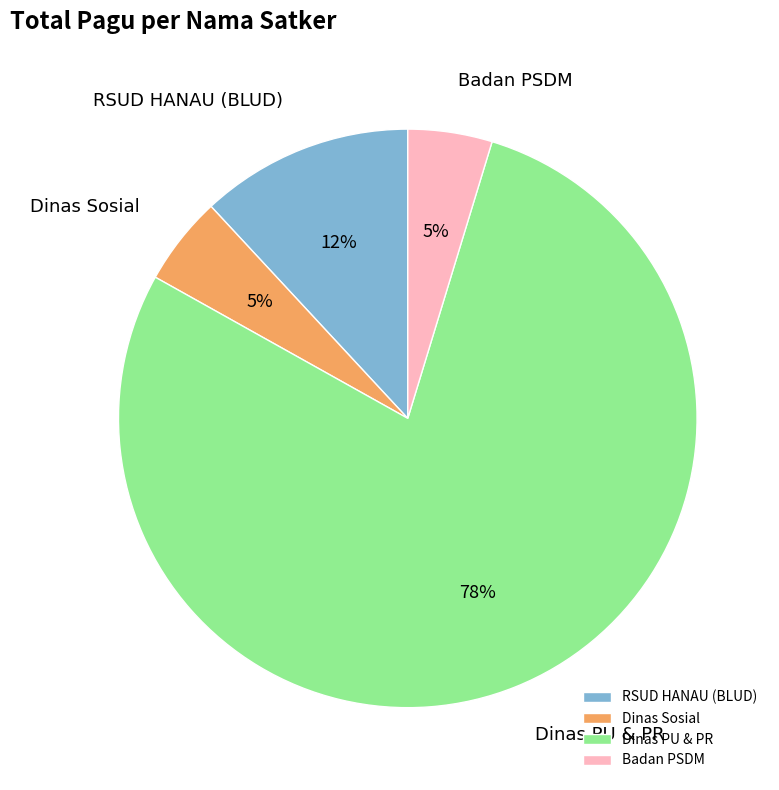

Combined, do Badan PSDM and Dinas Sosial account for over 50%?

No